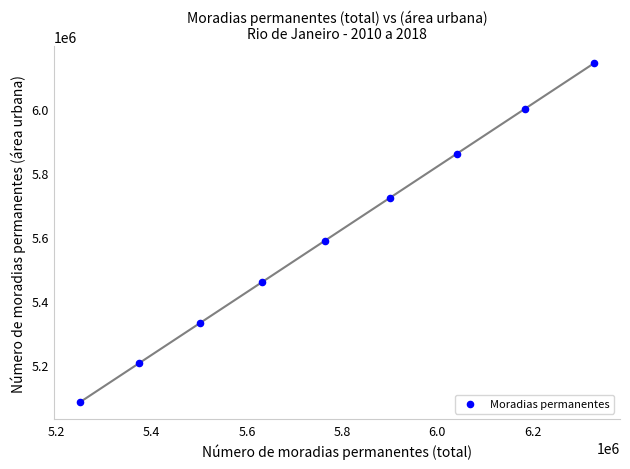

What Y value in the scatter plot is closest to 5614226?

5589202